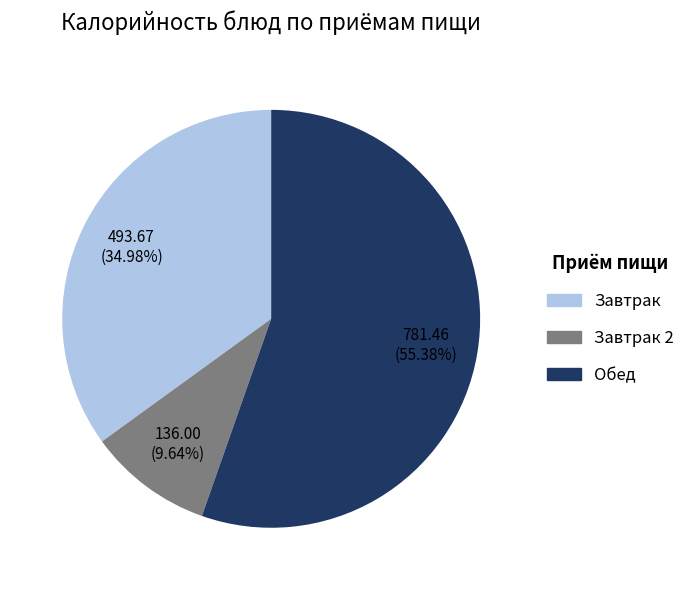

Is there any slice that represents more than half of the pie?

Yes